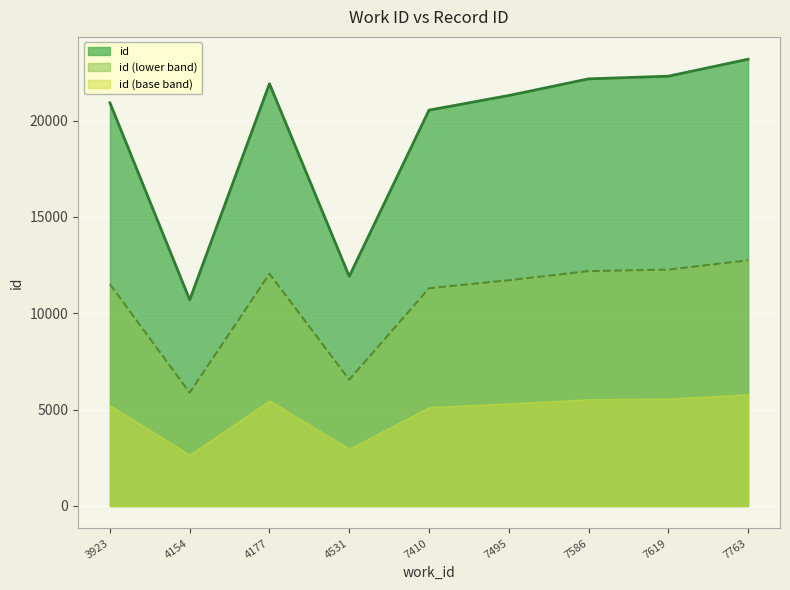

Which label corresponds to the smallest value in the chart?

4154